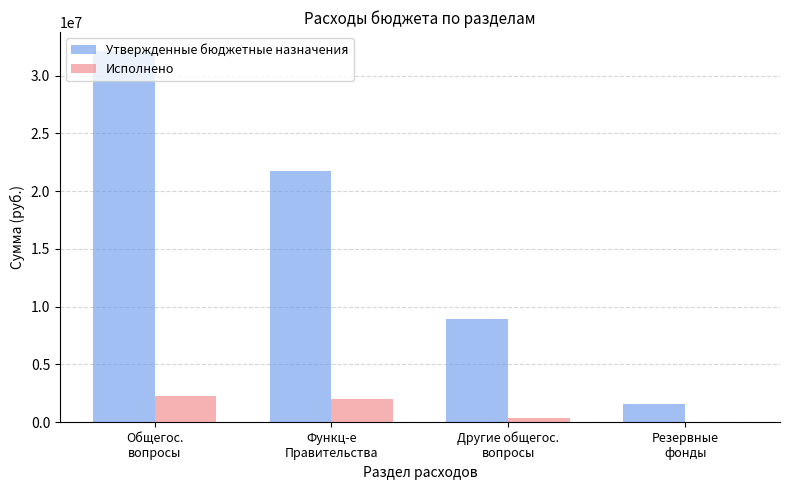

What is the maximum value for Исполнено?

2273520.9